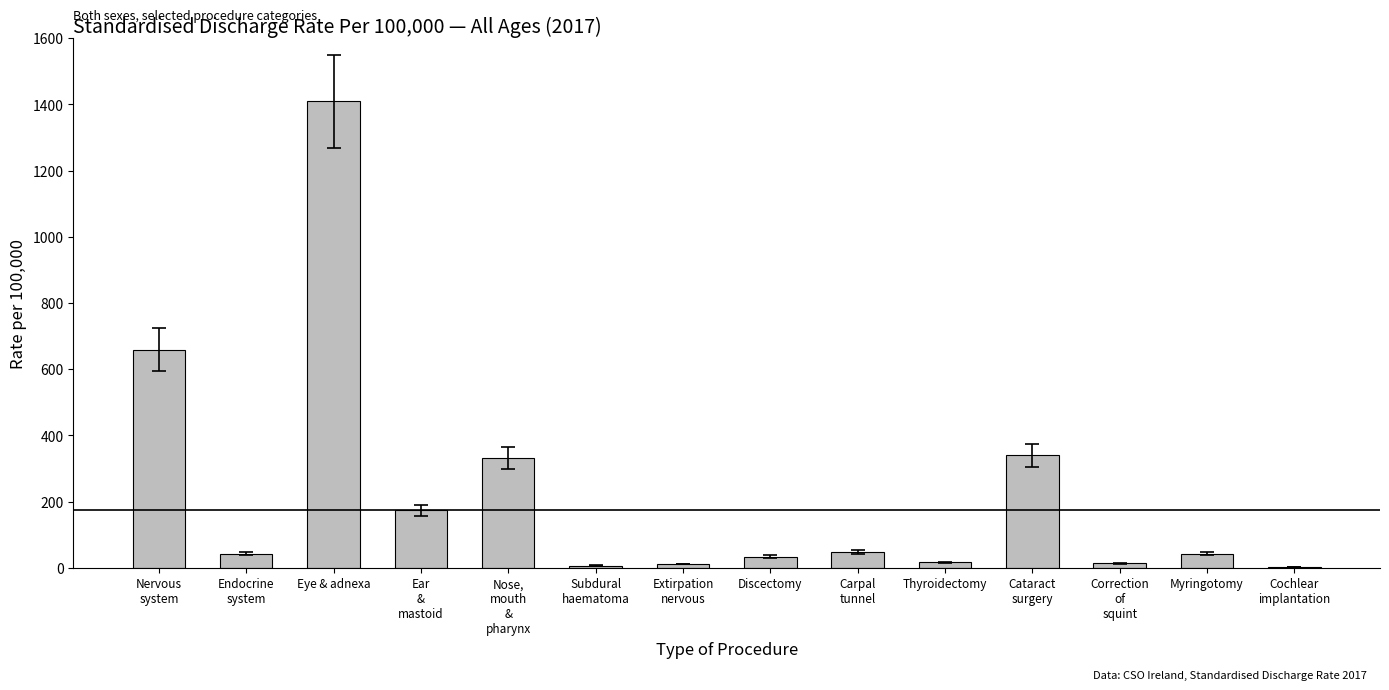

What is the difference between the values at Correction
of
squint and Cochlear
implantation?

9.7